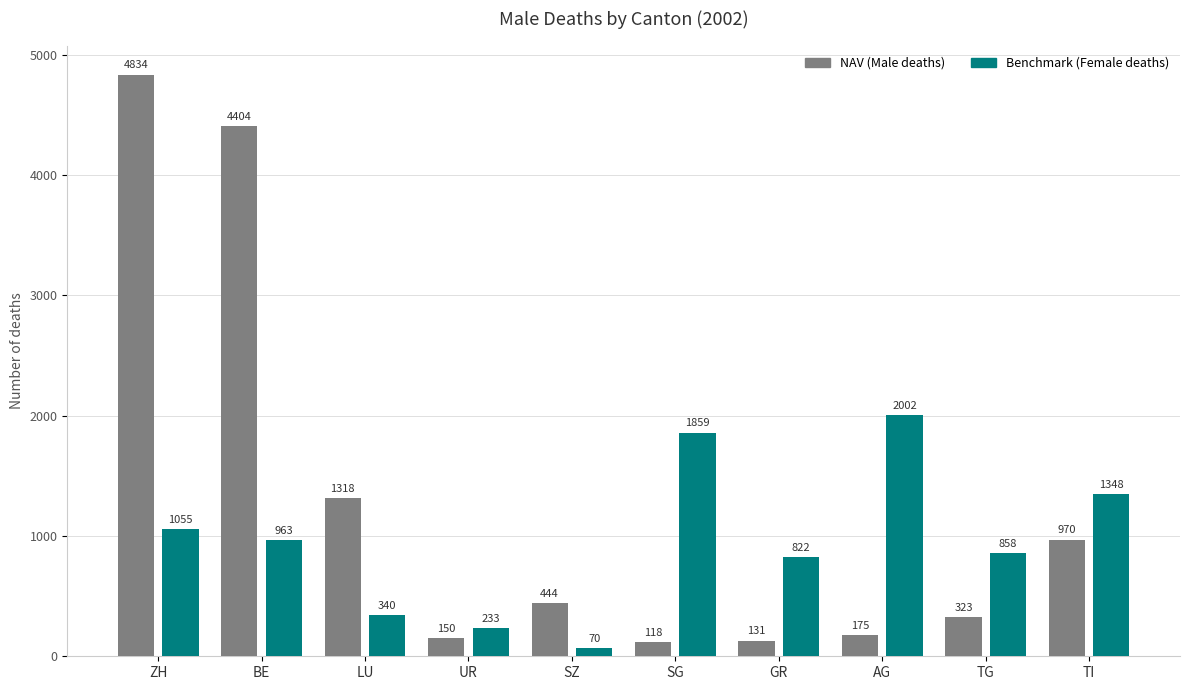

What position from the right is GR?

4